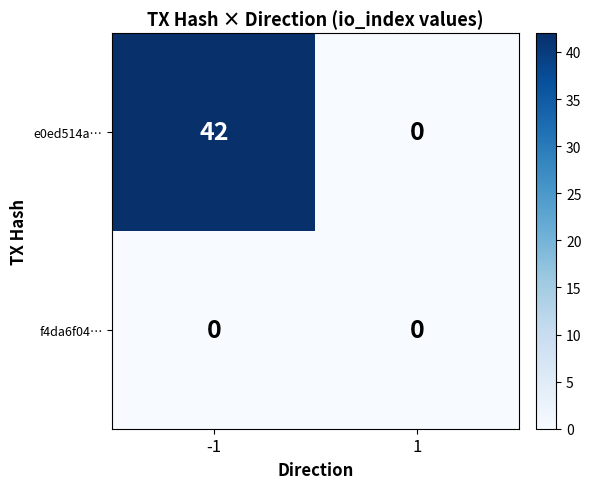

List the labels in order of e0ed514a… value, largest first.

-1, 1